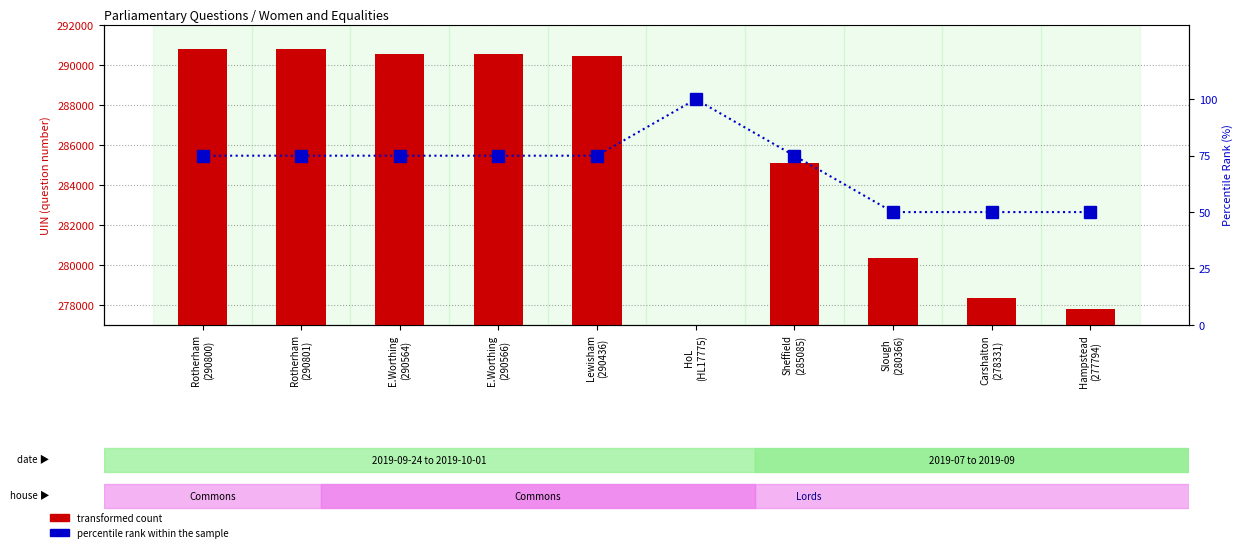

Does the chart contain any negative values?

No